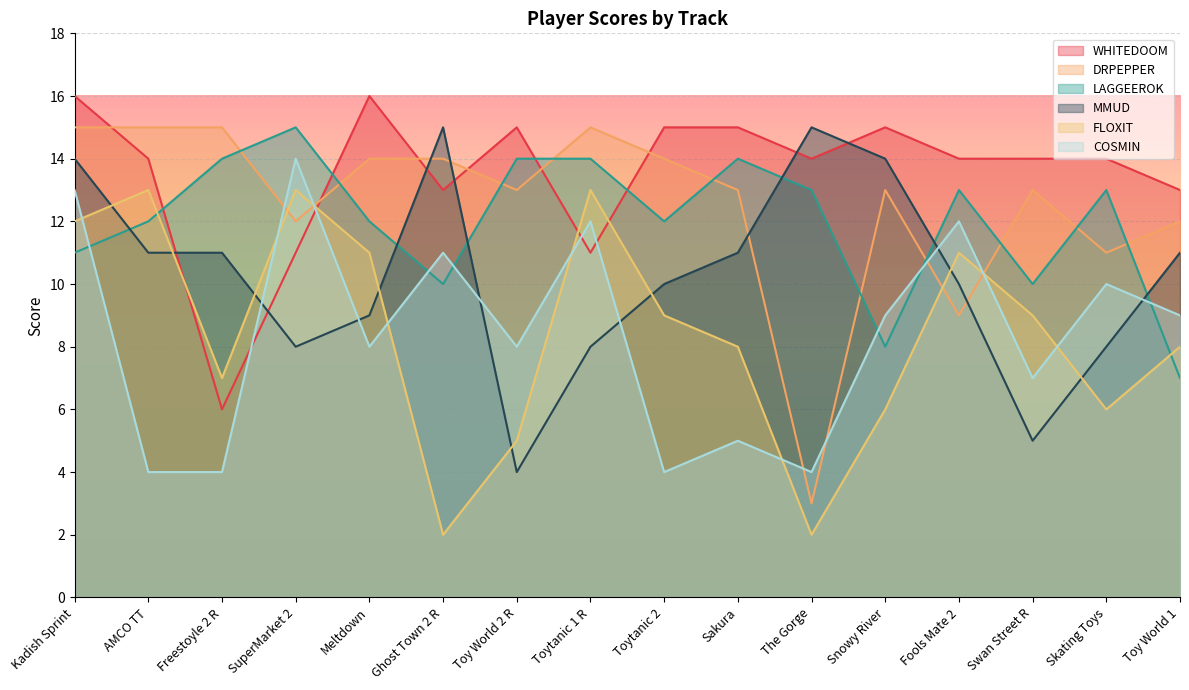

Reading left to right, what are all the values shown in this chart?

WHITEDOOM: Kadish Sprint=16	AMCO TT=14	Freestoyle 2 R=6	SuperMarket 2=11	Meltdown=16	Ghost Town 2 R=13	Toy World 2 R=15	Toytanic 1 R=11	Toytanic 2=15	Sakura=15	The Gorge=14	Snowy River=15	Fools Mate 2=14	Swan Street R=14	Skating Toys=14	Toy World 1=13
DRPEPPER: Kadish Sprint=15	AMCO TT=15	Freestoyle 2 R=15	SuperMarket 2=12	Meltdown=14	Ghost Town 2 R=14	Toy World 2 R=13	Toytanic 1 R=15	Toytanic 2=14	Sakura=13	The Gorge=3	Snowy River=13	Fools Mate 2=9	Swan Street R=13	Skating Toys=11	Toy World 1=12
LAGGEEROK: Kadish Sprint=11	AMCO TT=12	Freestoyle 2 R=14	SuperMarket 2=15	Meltdown=12	Ghost Town 2 R=10	Toy World 2 R=14	Toytanic 1 R=14	Toytanic 2=12	Sakura=14	The Gorge=13	Snowy River=8	Fools Mate 2=13	Swan Street R=10	Skating Toys=13	Toy World 1=7
MMUD: Kadish Sprint=14	AMCO TT=11	Freestoyle 2 R=11	SuperMarket 2=8	Meltdown=9	Ghost Town 2 R=15	Toy World 2 R=4	Toytanic 1 R=8	Toytanic 2=10	Sakura=11	The Gorge=15	Snowy River=14	Fools Mate 2=10	Swan Street R=5	Skating Toys=8	Toy World 1=11
FLOXIT: Kadish Sprint=12	AMCO TT=13	Freestoyle 2 R=7	SuperMarket 2=13	Meltdown=11	Ghost Town 2 R=2	Toy World 2 R=5	Toytanic 1 R=13	Toytanic 2=9	Sakura=8	The Gorge=2	Snowy River=6	Fools Mate 2=11	Swan Street R=9	Skating Toys=6	Toy World 1=8
COSMIN: Kadish Sprint=13	AMCO TT=4	Freestoyle 2 R=4	SuperMarket 2=14	Meltdown=8	Ghost Town 2 R=11	Toy World 2 R=8	Toytanic 1 R=12	Toytanic 2=4	Sakura=5	The Gorge=4	Snowy River=9	Fools Mate 2=12	Swan Street R=7	Skating Toys=10	Toy World 1=9